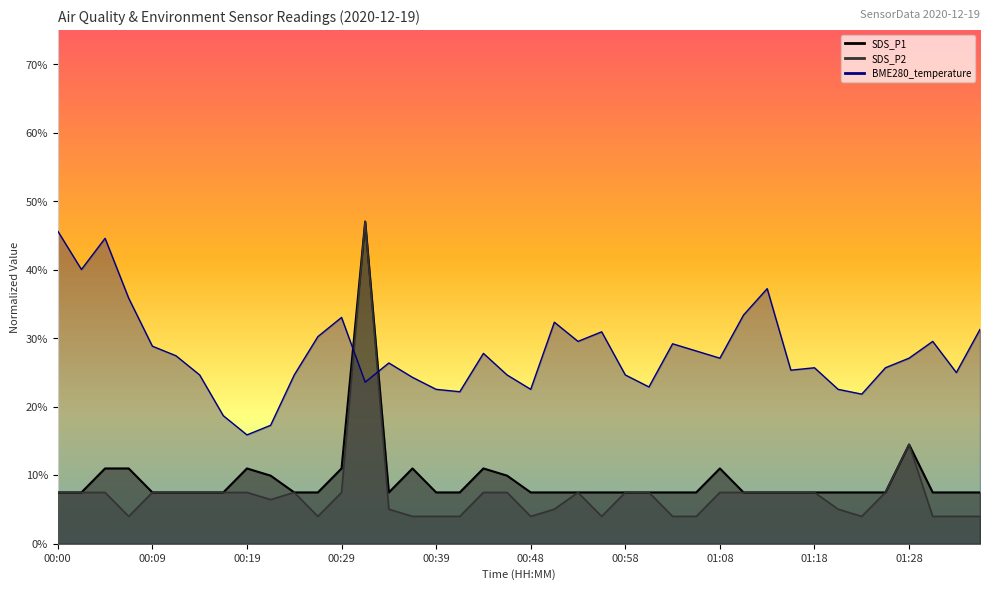

List the series in order of their peak value, lowest first.

BME280_temperature, SDS_P1, SDS_P2